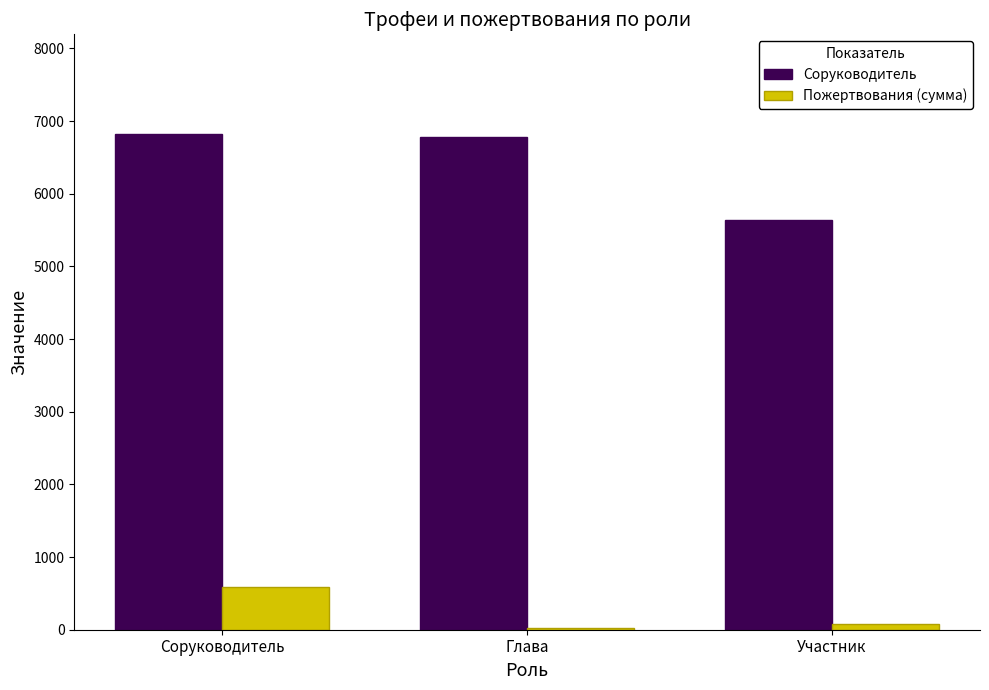

What is the maximum value for Соруководитель?

6829